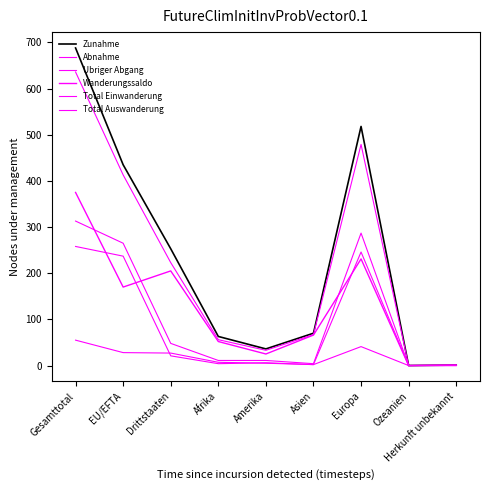

At how many categories does at least one series exceed 552?

1